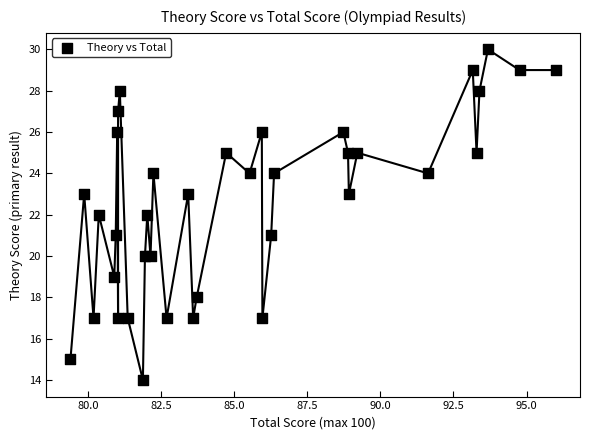

What is the range of Y values (max minus min)?

16